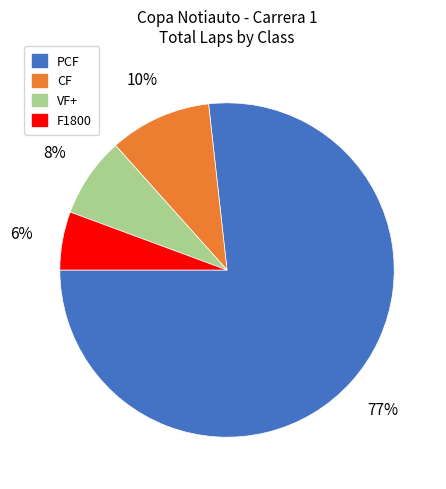

How many slices are in this pie chart?

4